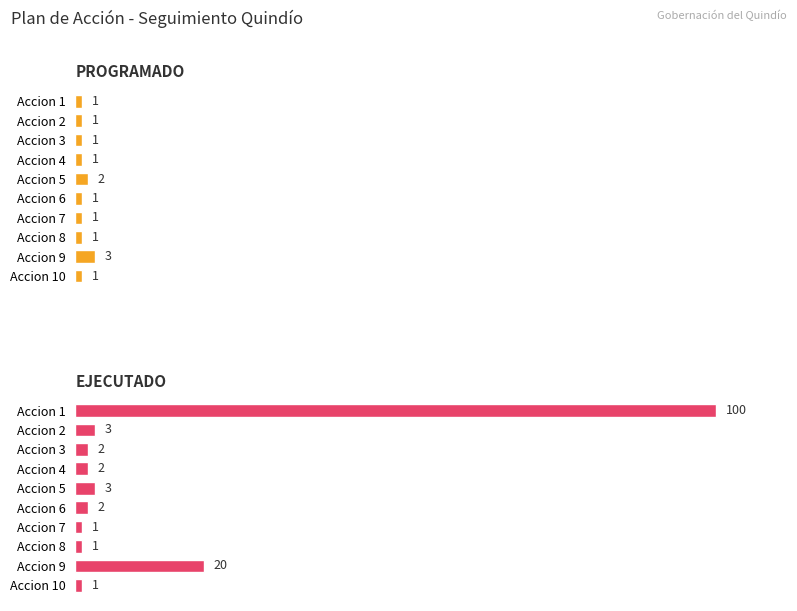

How many PROGRAMADO values are between 1 and 2?

9